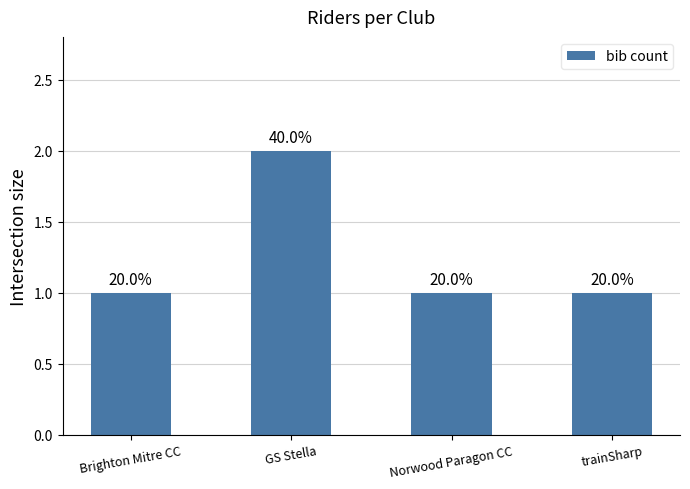

Reading left to right, what are all the values shown in this chart?

1	2	1	1